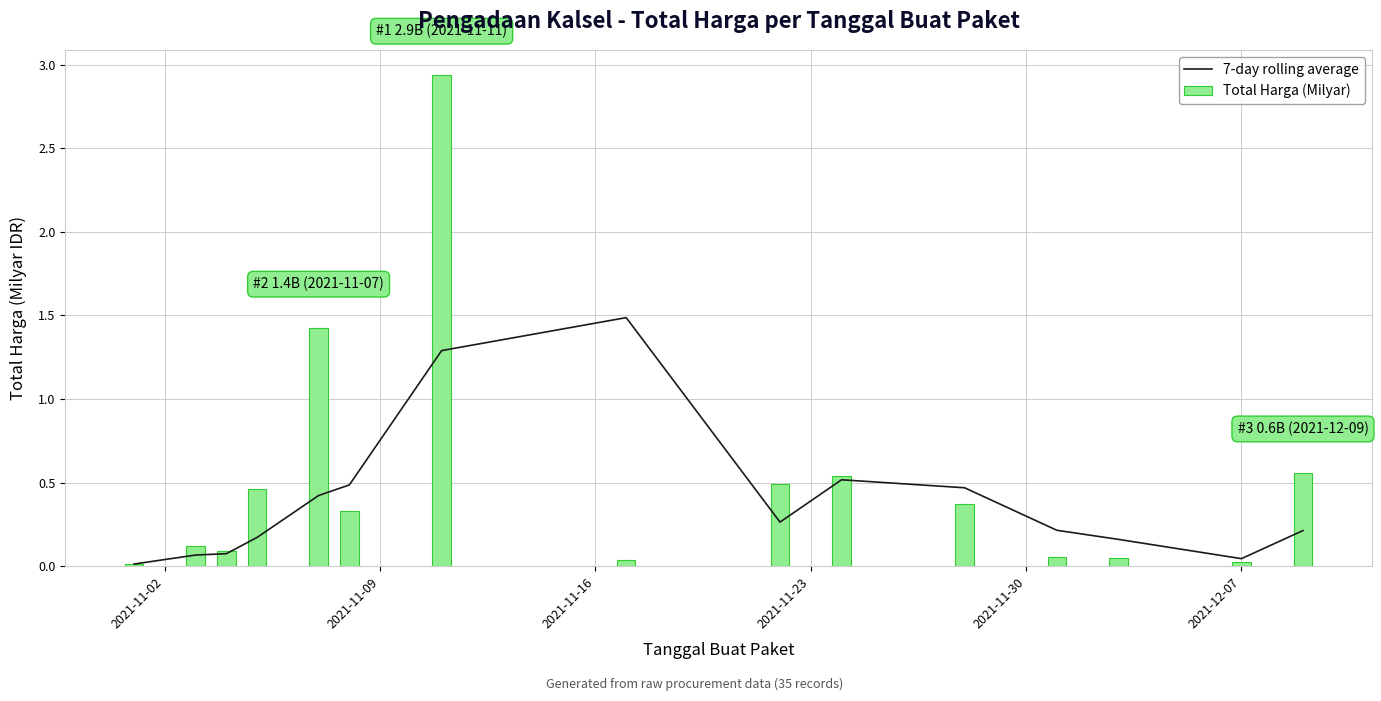

What are all the series names shown in the legend?

7-day rolling average, Total Harga (Milyar)